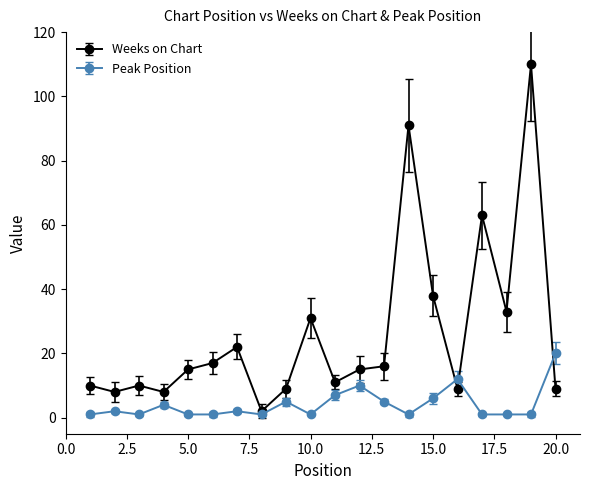

What is the value of the Peak Position point at the 9th from the left?

5